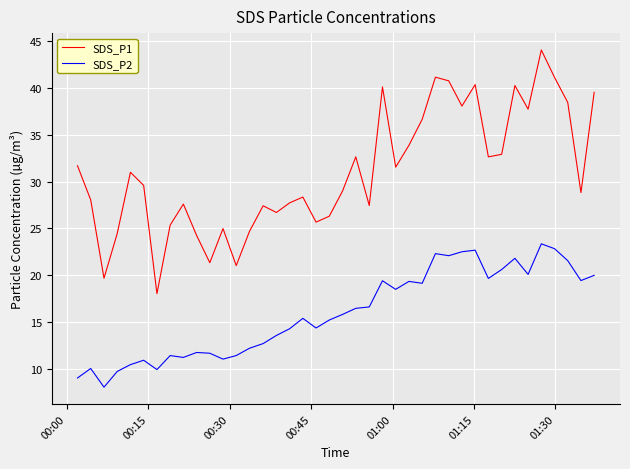

Which series has the widest spread of values?

SDS_P1